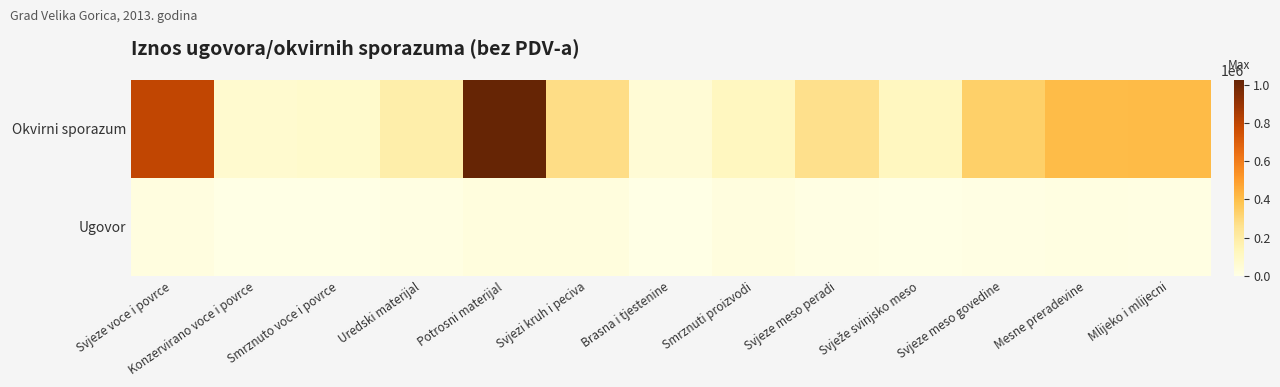

Reading left to right, transcribe all the data shown in this chart.

Okvirni sporazum: Svjeze voce i povrce=796341.4	Konzervirano voce i povrce=68579.3	Smrznuto voce i povrce=78610.1	Uredski materijal=180727.0	Potrosni materijal=1025769.4	Svjezi kruh i peciva=276489.3	Brasna i tjestenine=49591.7	Smrznuti proizvodi=114931.1	Svjeze meso peradi=268241.0	Svježe svinjsko meso=114029.0	Svjeze meso govedine=334835.5	Mesne preradevine=408645.0	Mlijeko i mlijecni=410217.4
Ugovor: Svjeze voce i povrce=16786.5	Konzervirano voce i povrce=349.8	Smrznuto voce i povrce=911.0	Uredski materijal=8195.5	Potrosni materijal=26638.3	Svjezi kruh i peciva=24457.8	Brasna i tjestenine=2118.0	Smrznuti proizvodi=23505.0	Svjeze meso peradi=5740.0	Svježe svinjsko meso=3800.0	Svjeze meso govedine=5340.0	Mesne preradevine=14070.0	Mlijeko i mlijecni=11743.8